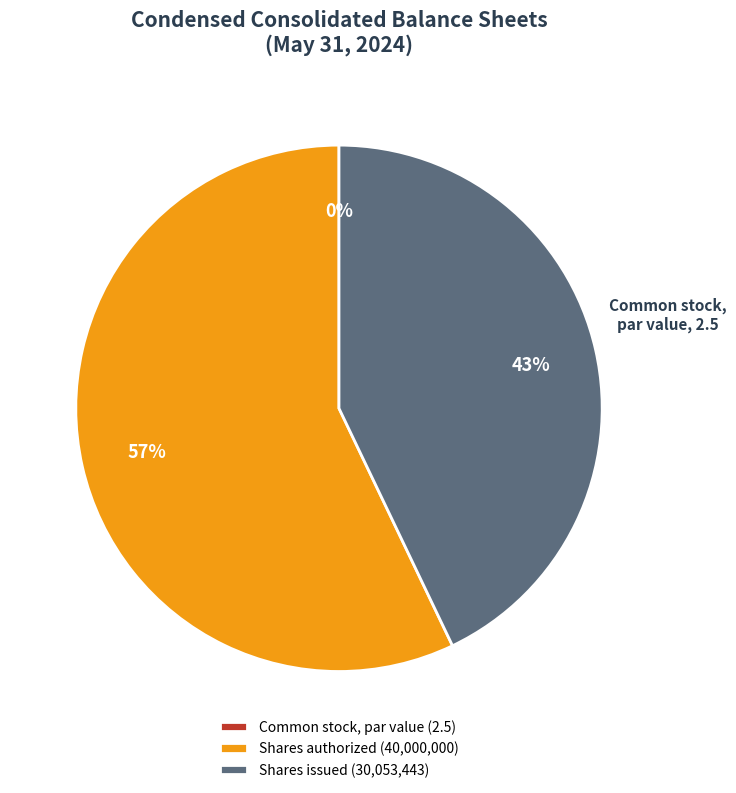

To the nearest percent, what is the average slice percentage?

33%